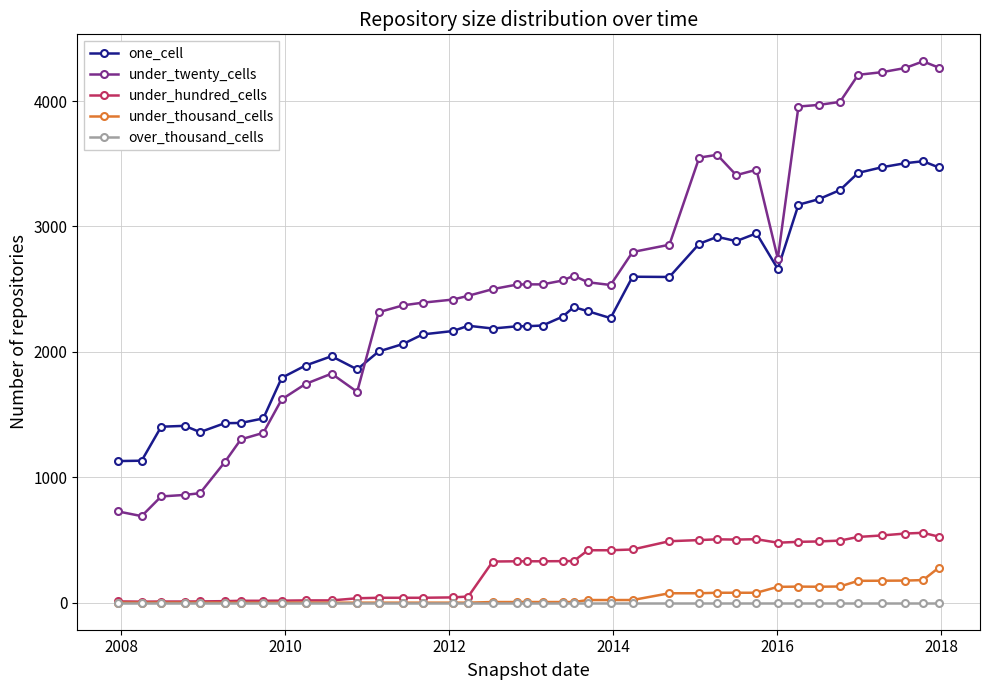

Which series has the largest total across all categories?

under_twenty_cells